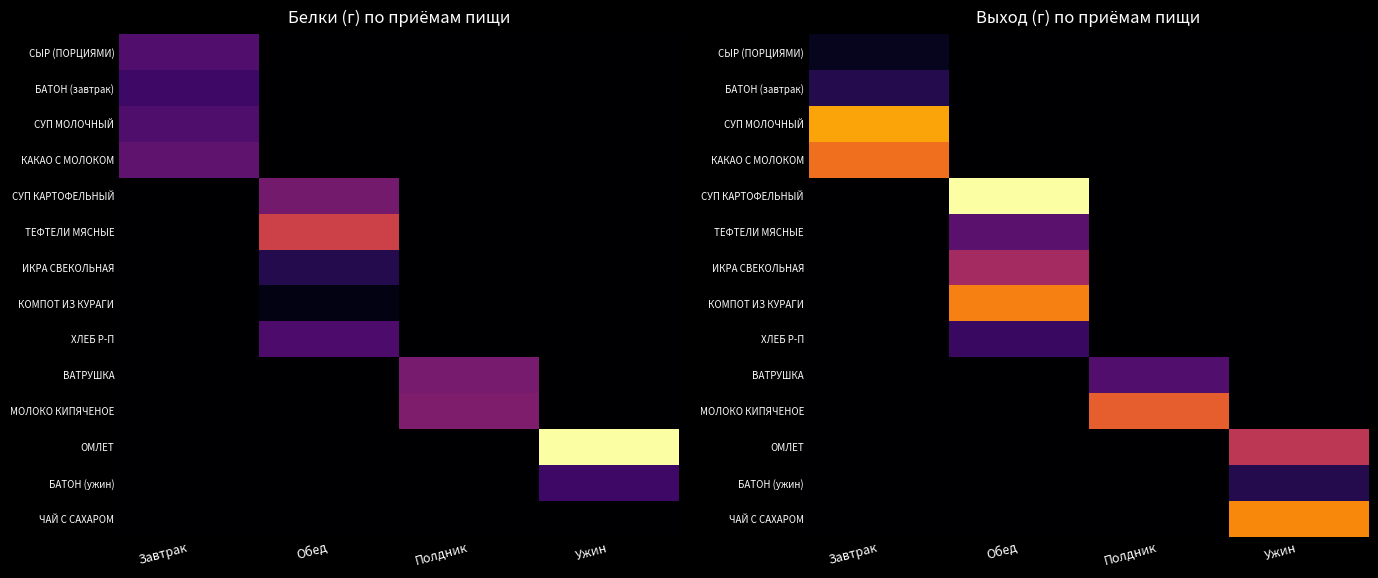

Rank the series at Полдник from highest to lowest value.

МОЛОКО КИПЯЧЕНОЕ, ВАТРУШКА, СЫР (ПОРЦИЯМИ), БАТОН (завтрак), СУП МОЛОЧНЫЙ, КАКАО С МОЛОКОМ, СУП КАРТОФЕЛЬНЫЙ, ТЕФТЕЛИ МЯСНЫЕ, ИКРА СВЕКОЛЬНАЯ, КОМПОТ ИЗ КУРАГИ, ХЛЕБ Р-П, ОМЛЕТ, БАТОН (ужин), ЧАЙ С САХАРОМ